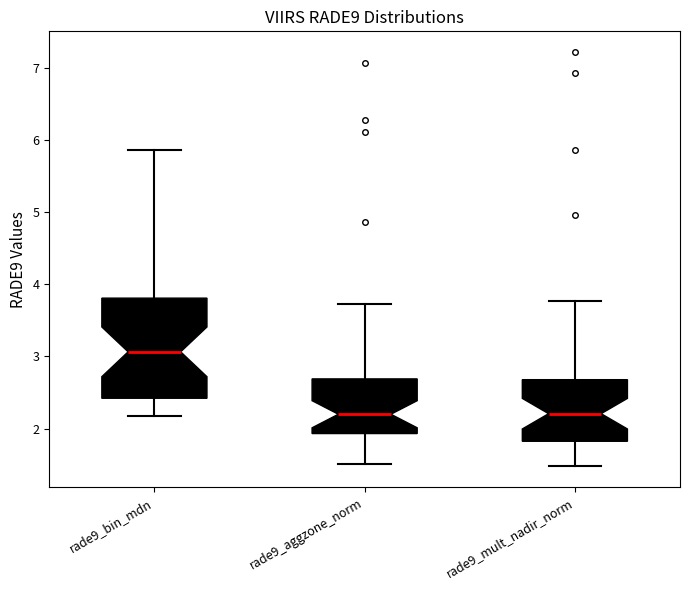

Comparing the boxes themselves (not the whiskers), which one is the tallest?

rade9_bin_mdn